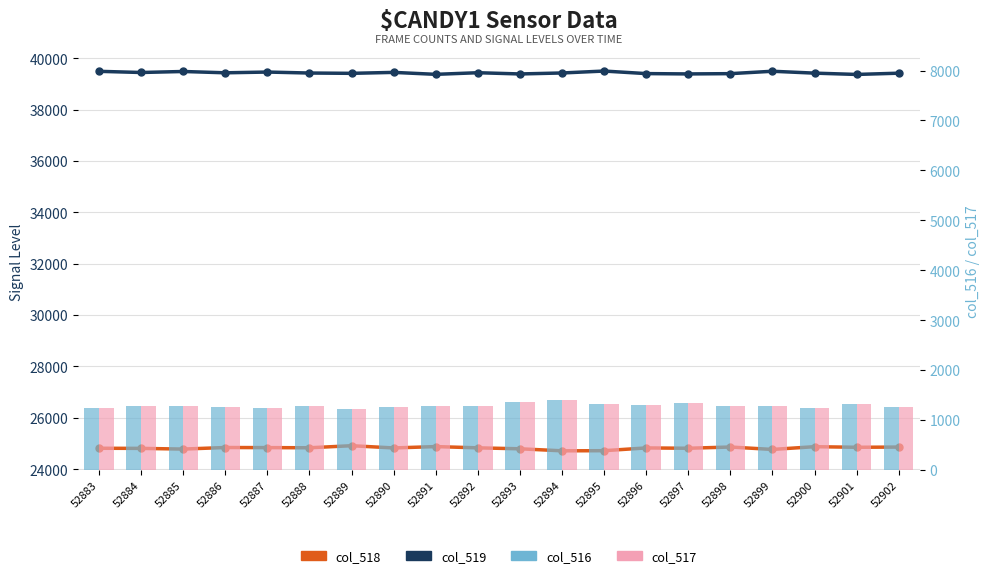

Does the chart contain stacked bars?

No